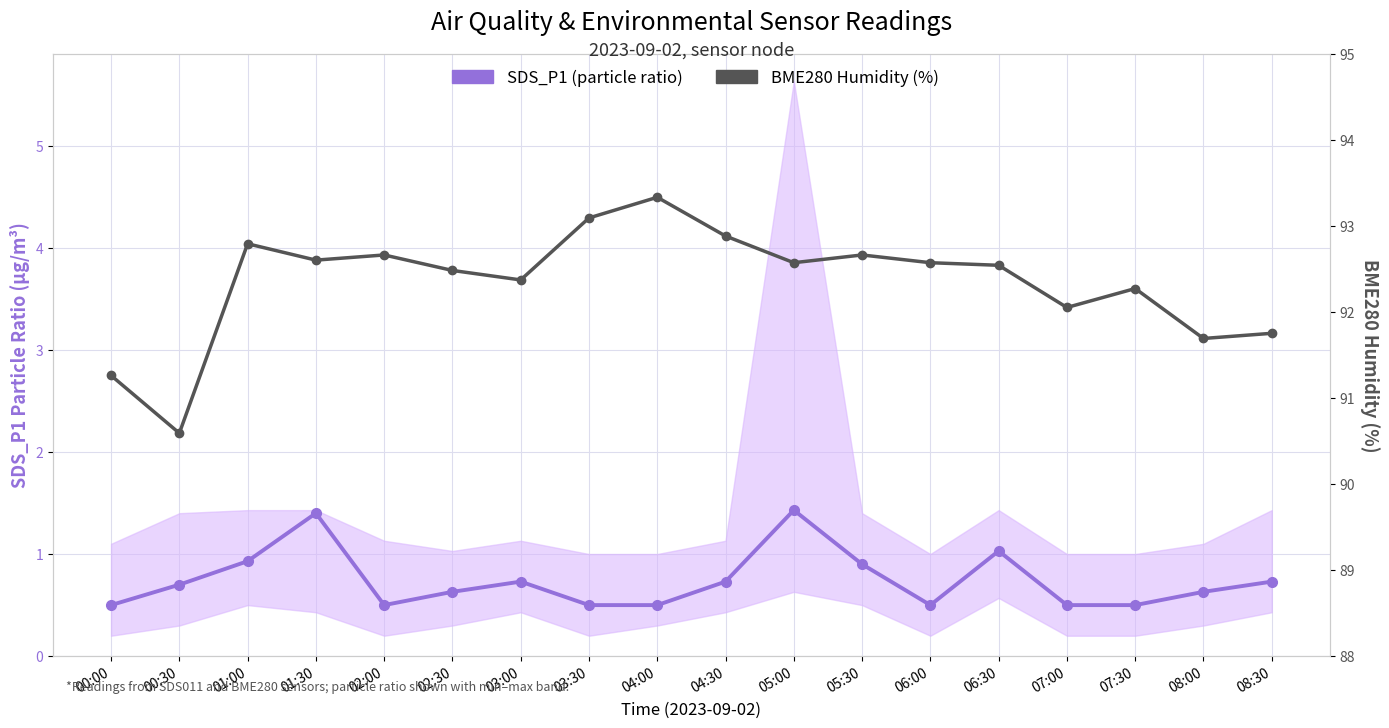

What are all the series names shown in the legend?

SDS_P1 (particle ratio), BME280 Humidity (%)